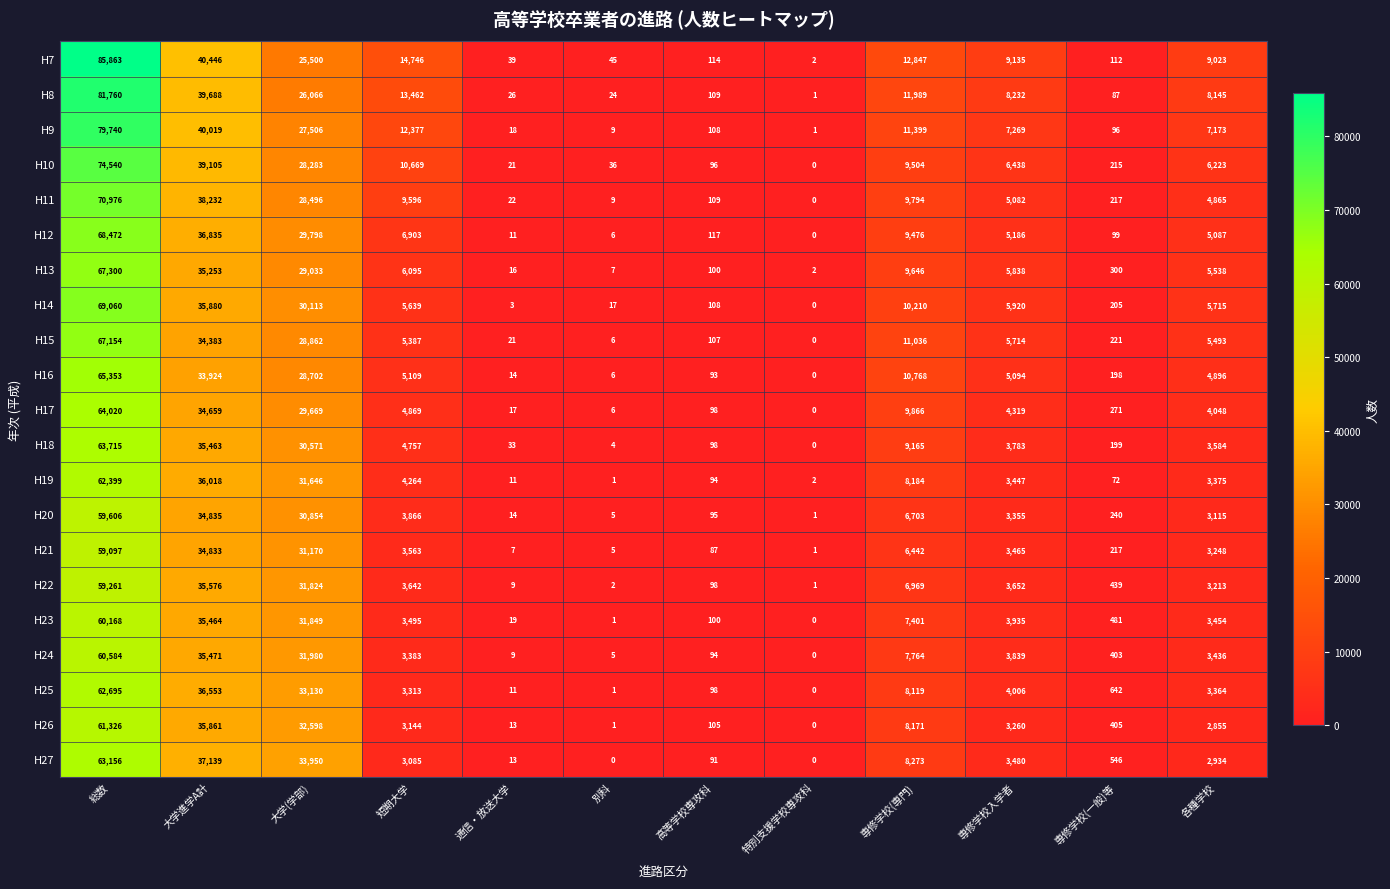

What is the difference between the maximum and minimum values in the H11 series?

70976